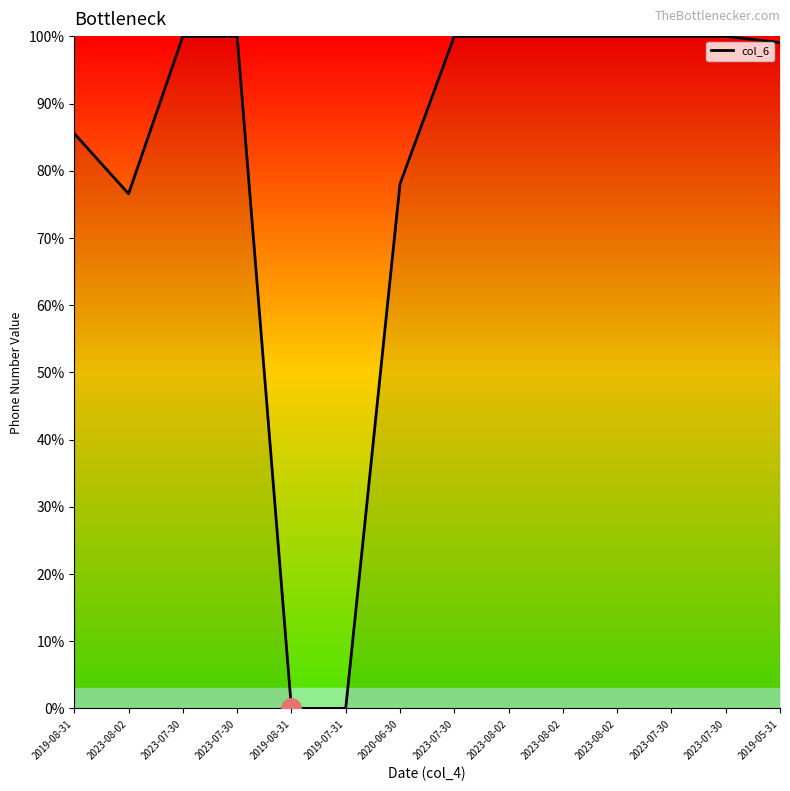

List the labels in order of value, smallest first.

2019-08-31, 2019-07-31, 2023-08-02, 2020-06-30, 2019-08-31, 2019-05-31, 2023-07-30, 2023-07-30, 2023-07-30, 2023-08-02, 2023-08-02, 2023-08-02, 2023-07-30, 2023-07-30